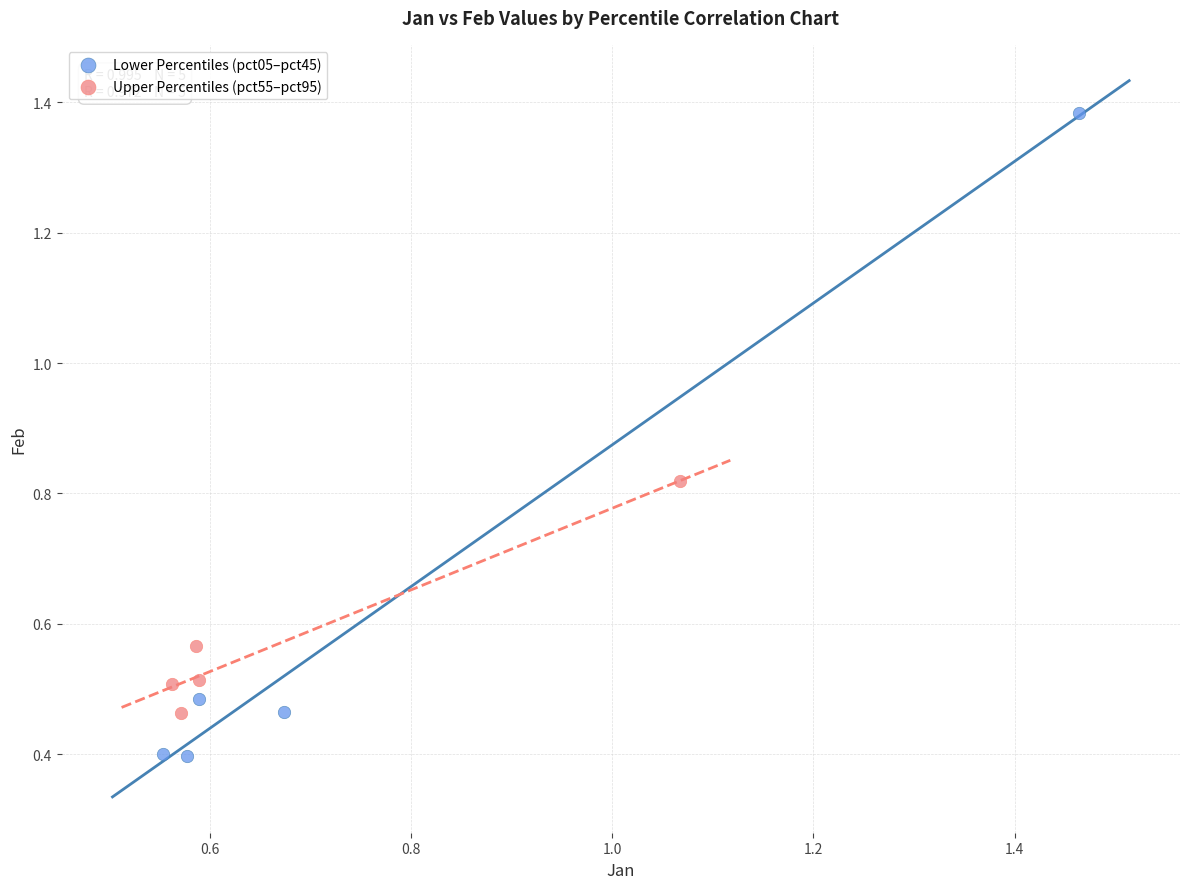

Which series contains the lowest Y value?

Lower Percentiles (pct05–pct45)